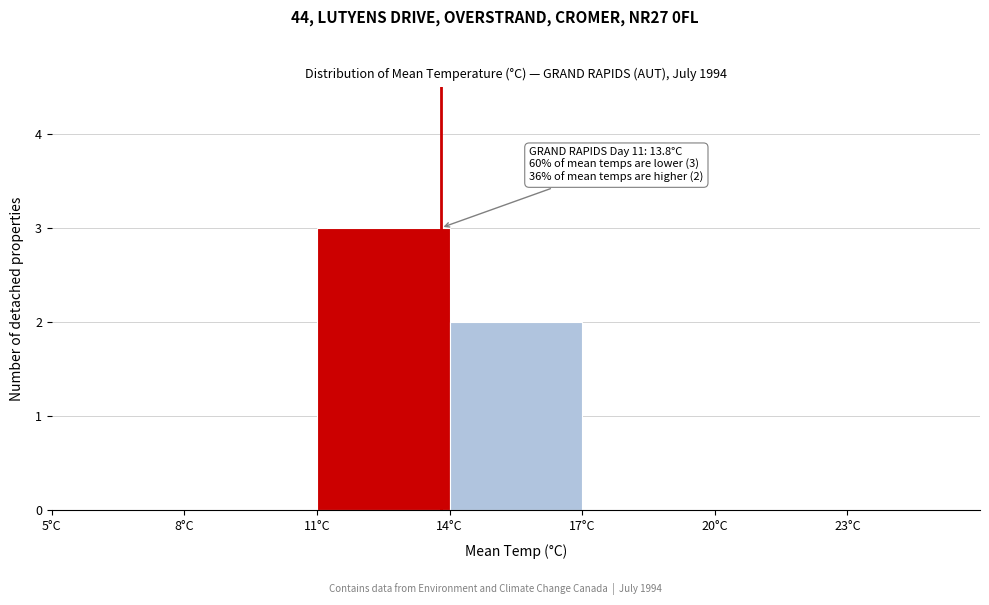

Over which range of the x-axis is the bar tallest?

11 to 14